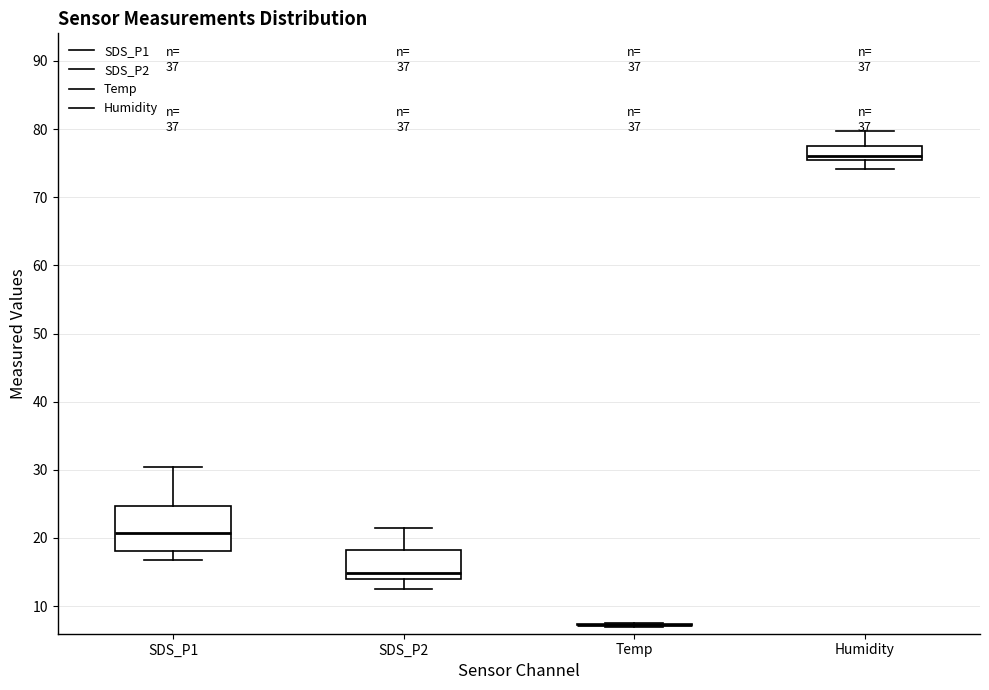

Reading left to right, transcribe this box plot: for each box, give where its median line is, the range the box spans, and where its two whiskers end, as read against the y-axis. The values are not printed on the chart, so give them approximately, as read against the axis.

SDS_P1: median 21, box 18 to 25, whiskers 17 to 30
SDS_P2: median 15, box 14 to 18, whiskers 12 to 22
Temp: box collapsed to a line at 7, whiskers 7 to 8
Humidity: median 76, box 75 to 78, whiskers 74 to 80